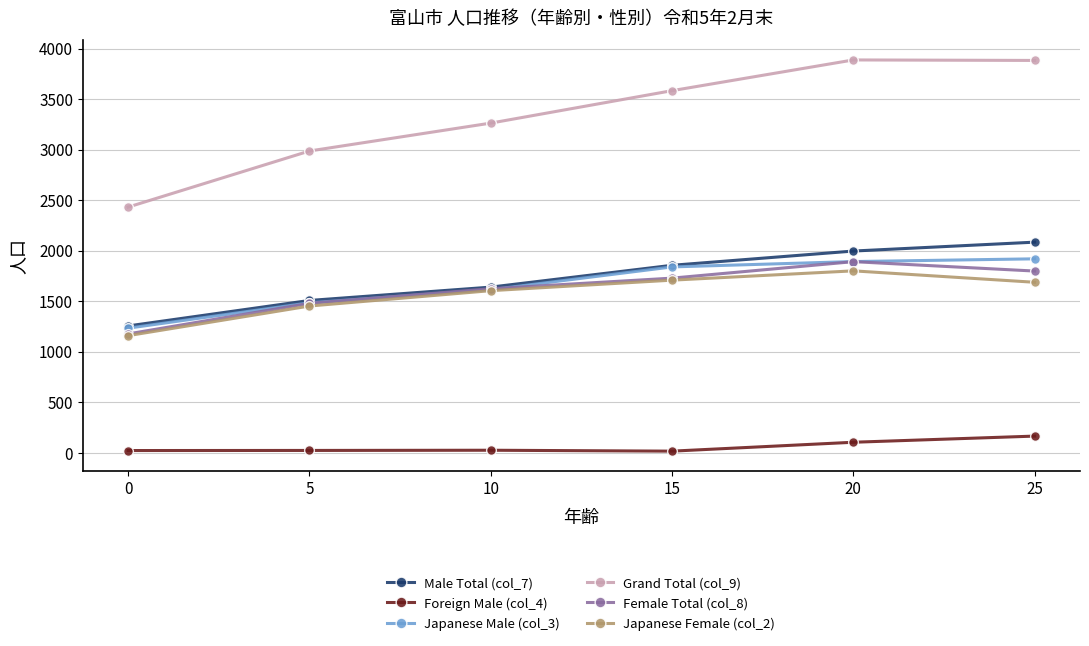

True or false: Foreign Male (col_4) has more than 1 interior local peaks.

False